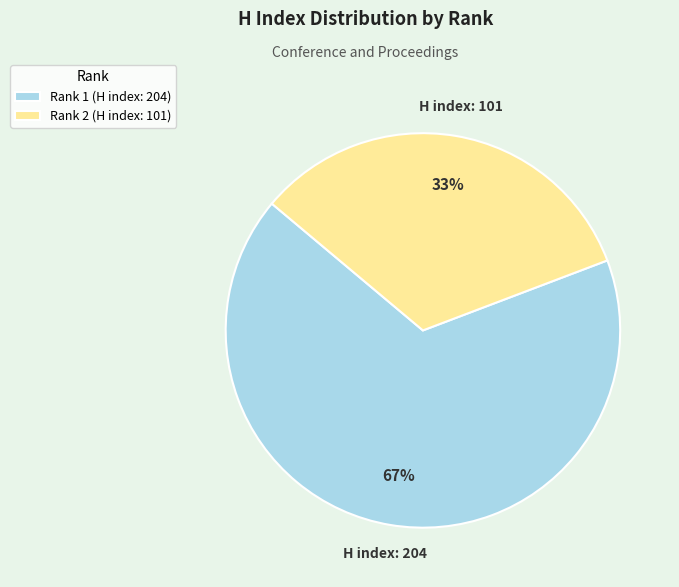

To the nearest percent, what portion does Rank 2 (H index: 101) represent?

33%